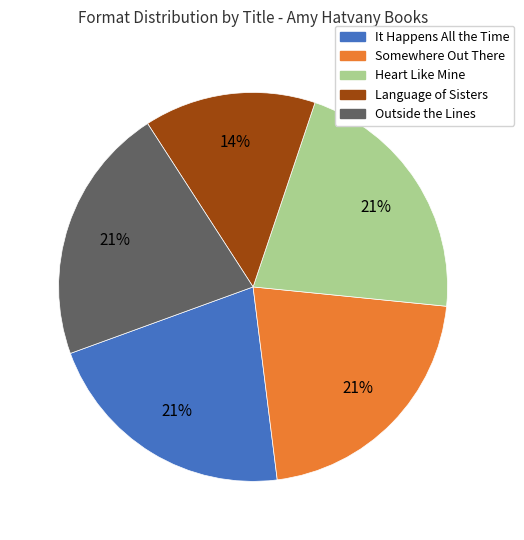

What is the ratio of the value at Somewhere Out There to the value at Language of Sisters?

1.5